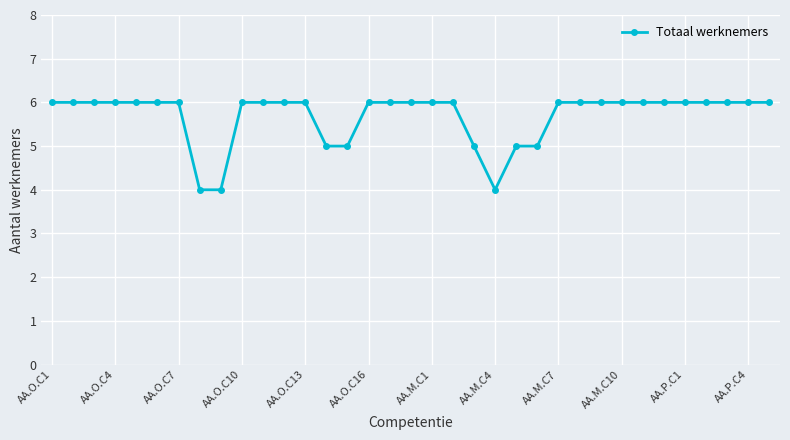

What is the minimum value shown in the chart?

4